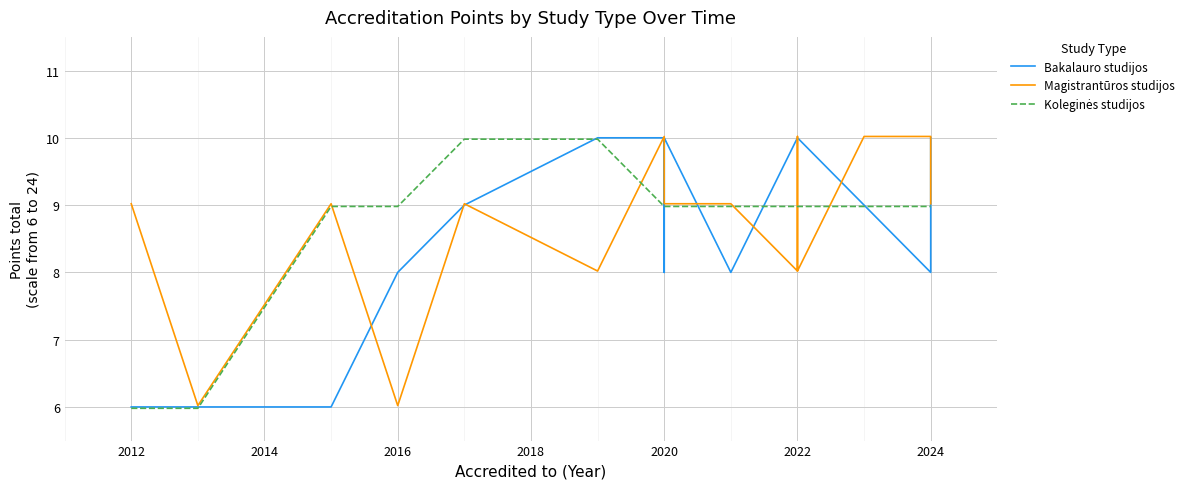

Count the number of data series in this chart.

3